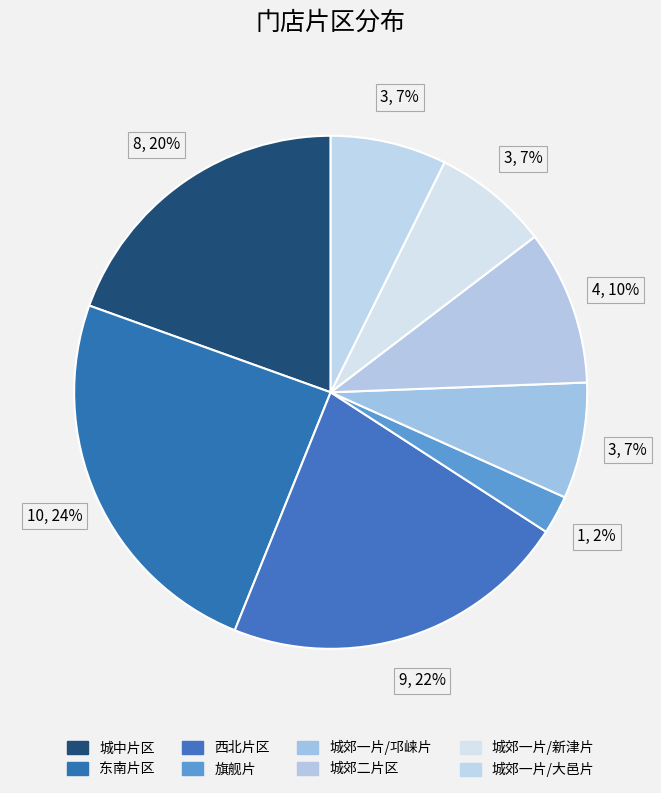

To the nearest percent, what is the average slice percentage?

12%